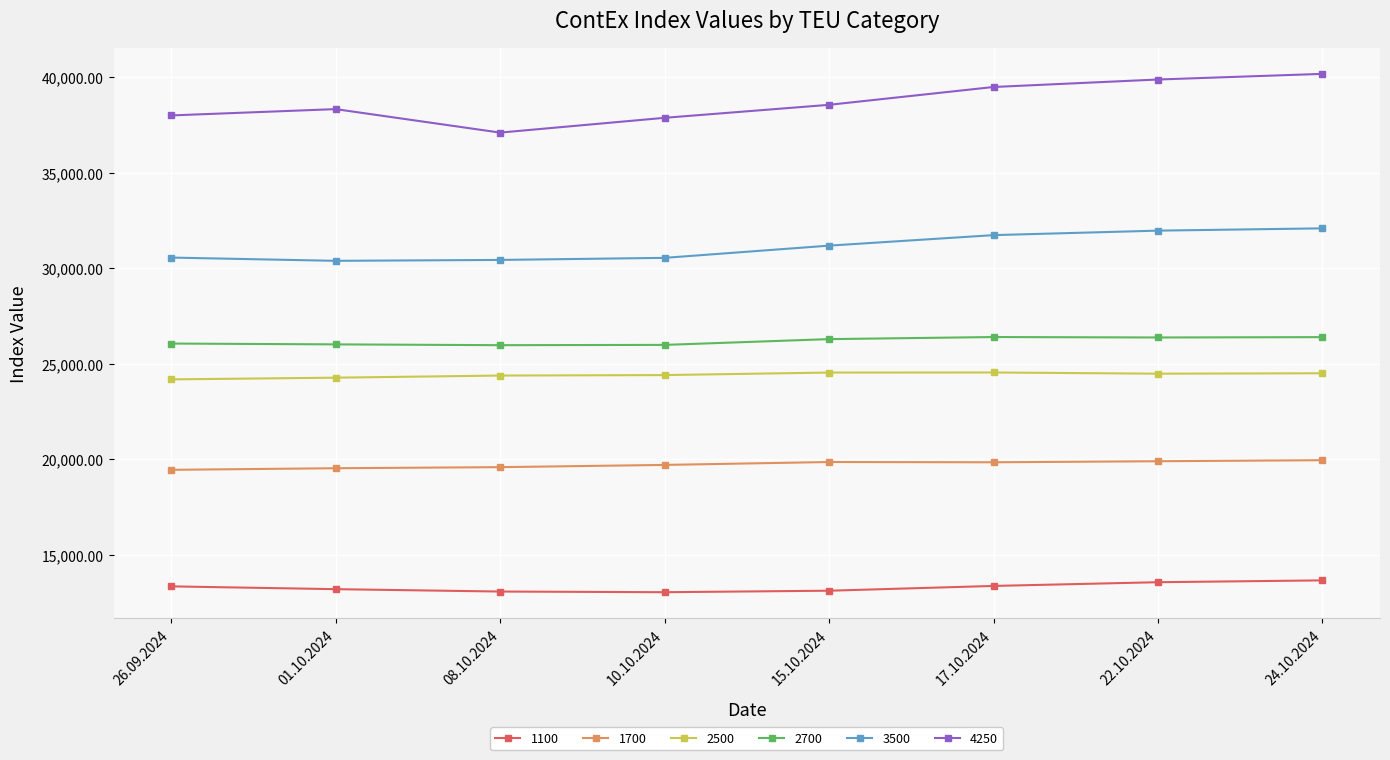

True or false: 4250 and 3500 intersect in this chart.

False